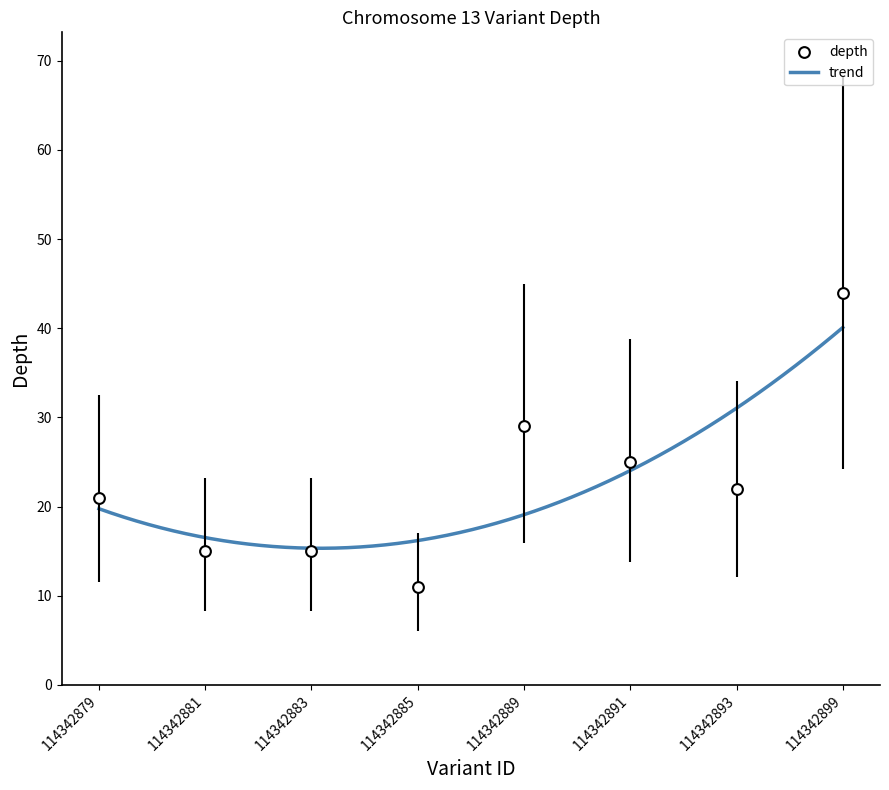

Between 114342883 and 114342879, which is larger?

114342879